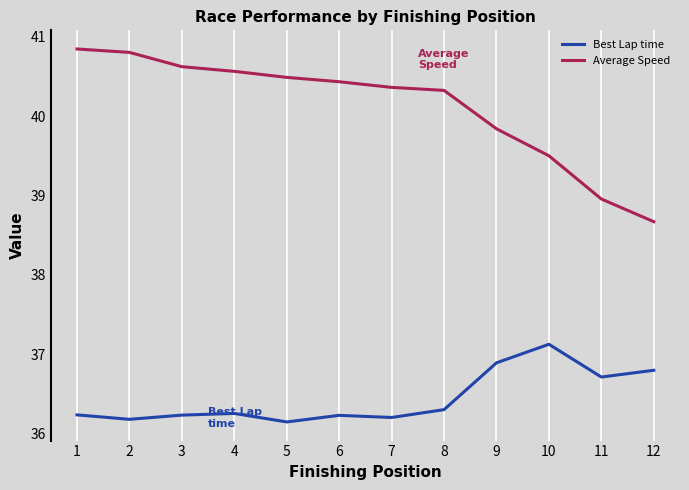

Which category has the highest value in the Best Lap time series?

10